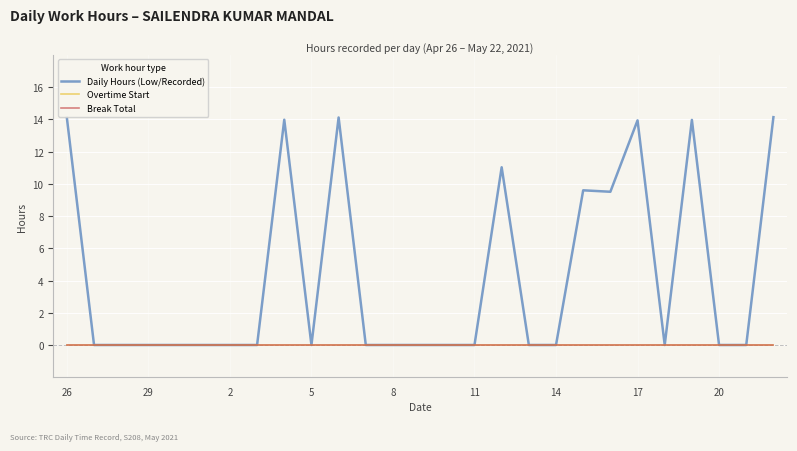

What is the difference between the second highest and minimum values in the Daily Hours (Low/Recorded) series?

14.1